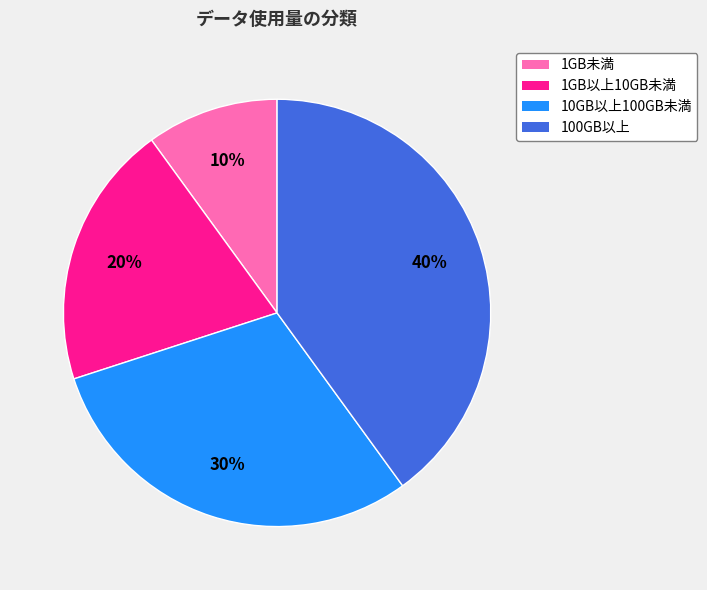

Between 10GB以上100GB未満 and 1GB以上10GB未満, which is larger?

10GB以上100GB未満